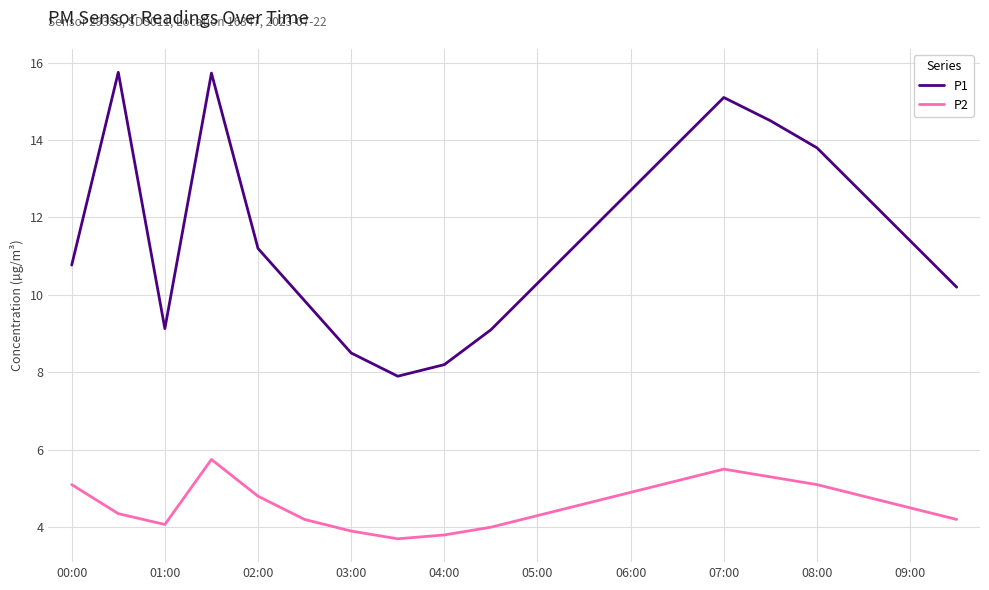

Does the chart have visible grid lines?

Yes